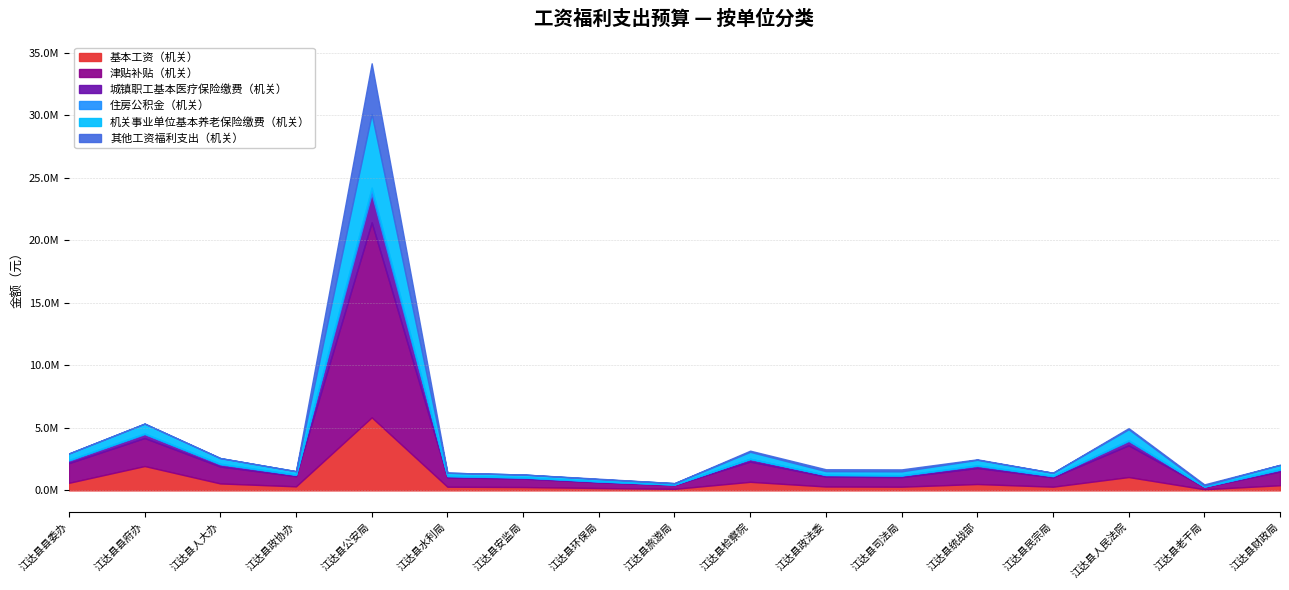

List the series in order of their peak value, lowest first.

住房公积金（机关）, 城镇职工基本医疗保险缴费（机关）, 其他工资福利支出（机关）, 基本工资（机关）, 机关事业单位基本养老保险缴费（机关）, 津贴补贴（机关）